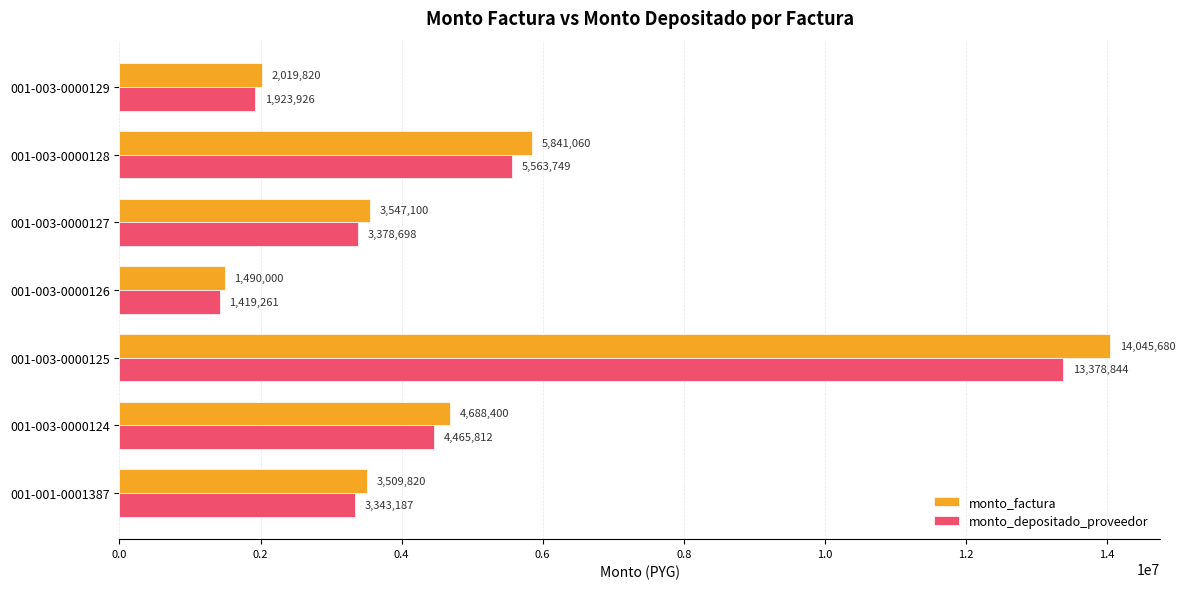

Between 001-001-0001387 and 001-003-0000126, which series saw the biggest shift?

monto_factura